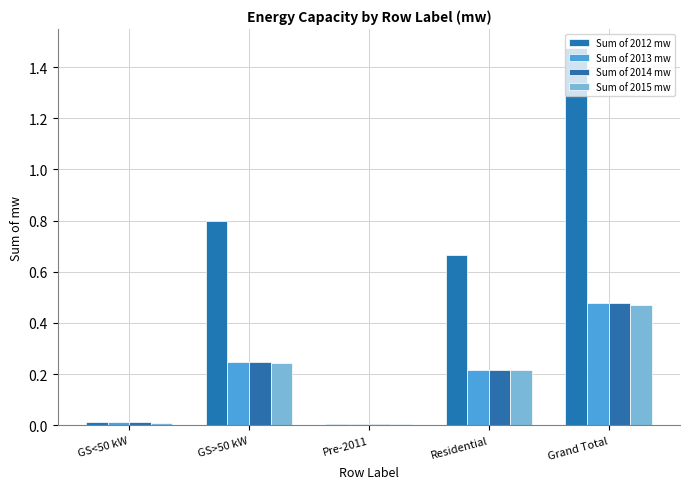

Does the chart contain stacked bars?

No